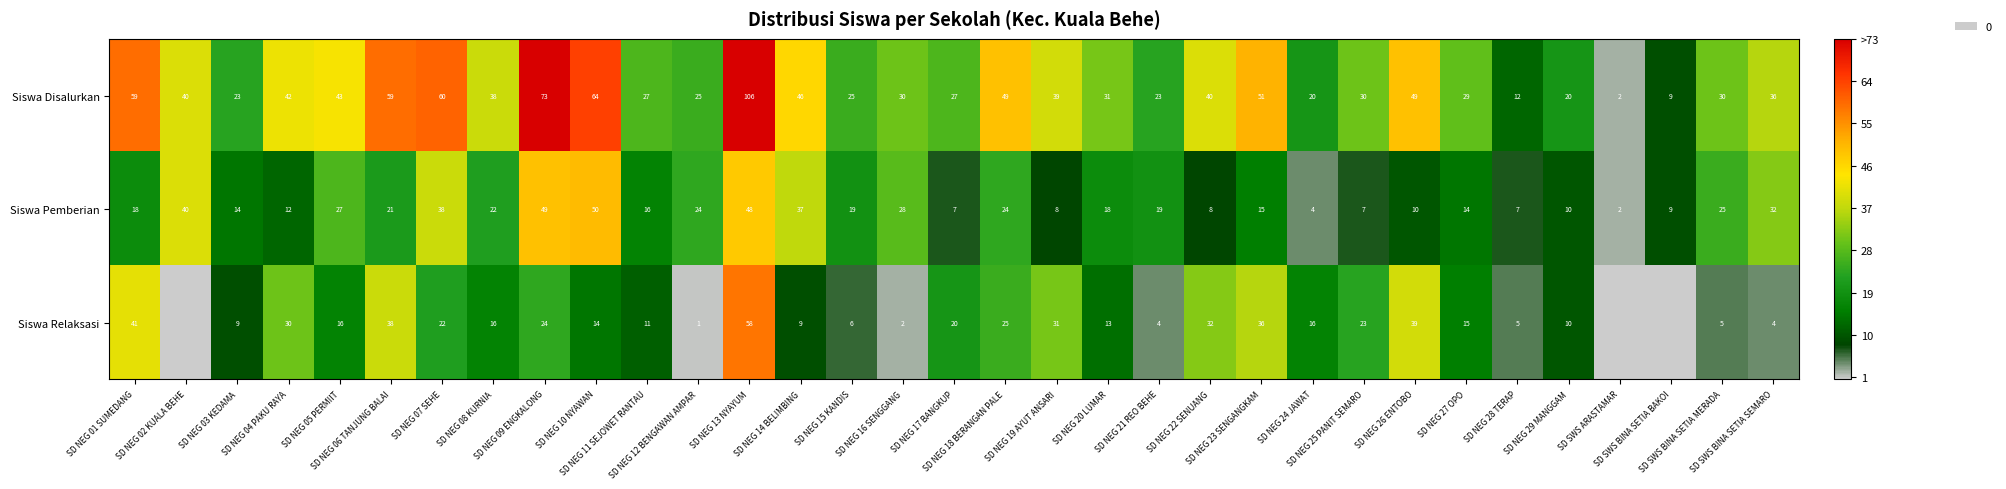

Where is Siswa Disalurkan nearest to the value 54?

SD NEG 23 SENGANGKAM